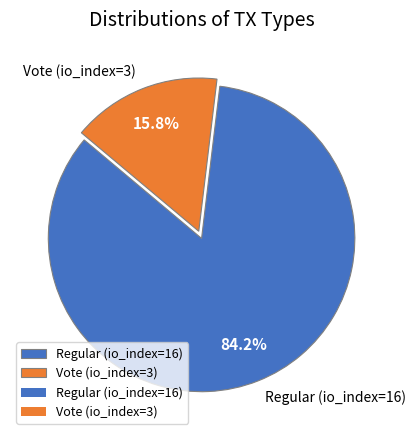

Count the number of slices in the pie.

2